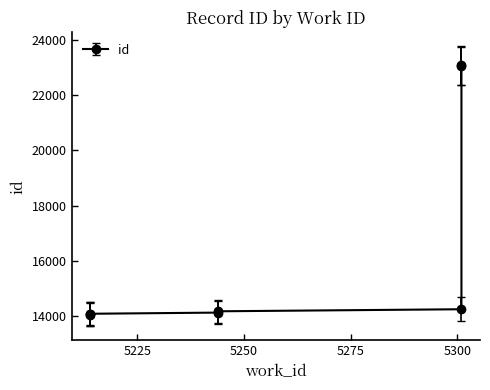

What is the change in value from 5214 to 5244?

+91.7